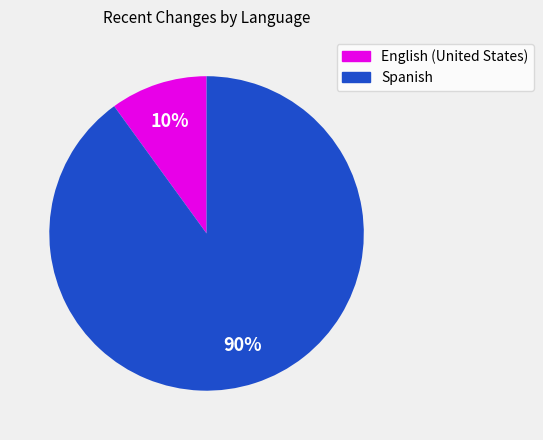

To the nearest percent, what is the average slice percentage?

50%